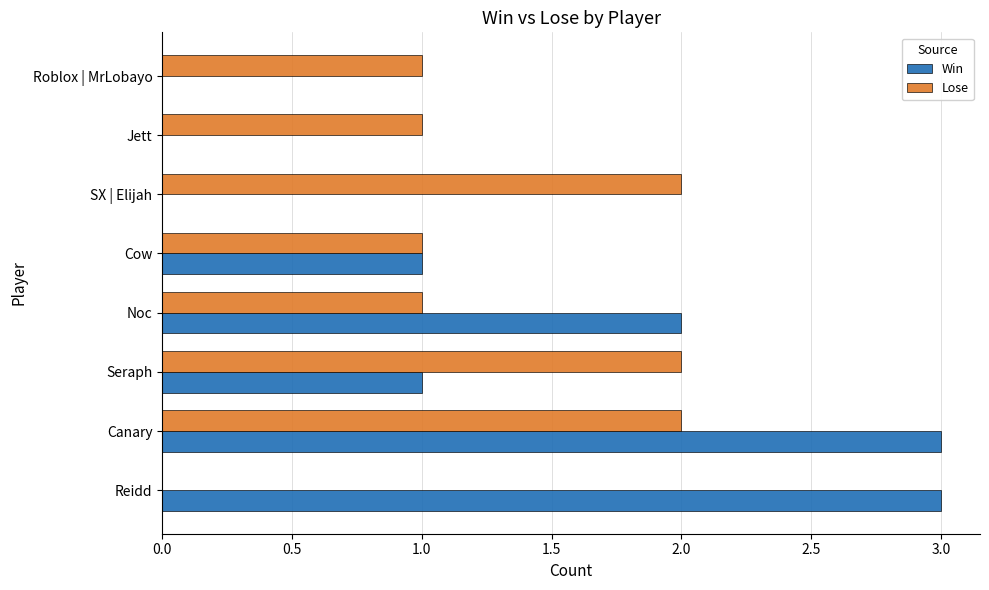

Count the Lose values in the range 1 to 2.

7